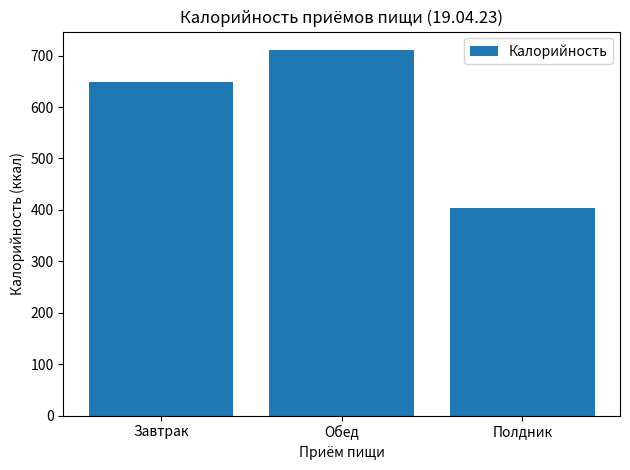

Does the chart contain any negative values?

No